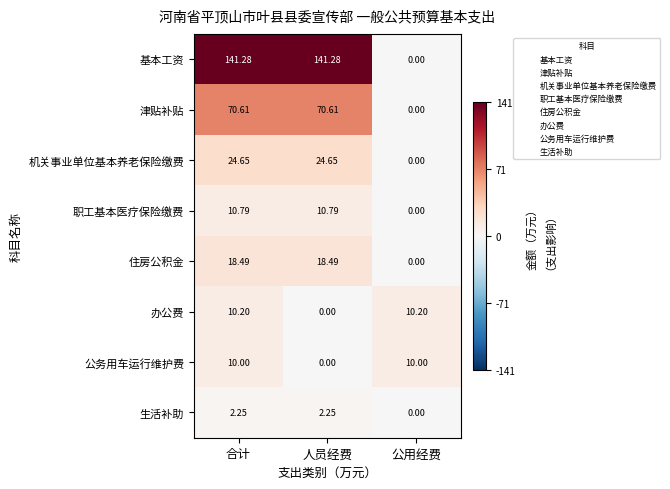

What is the spread (max minus min) of values at 合计?

139.0